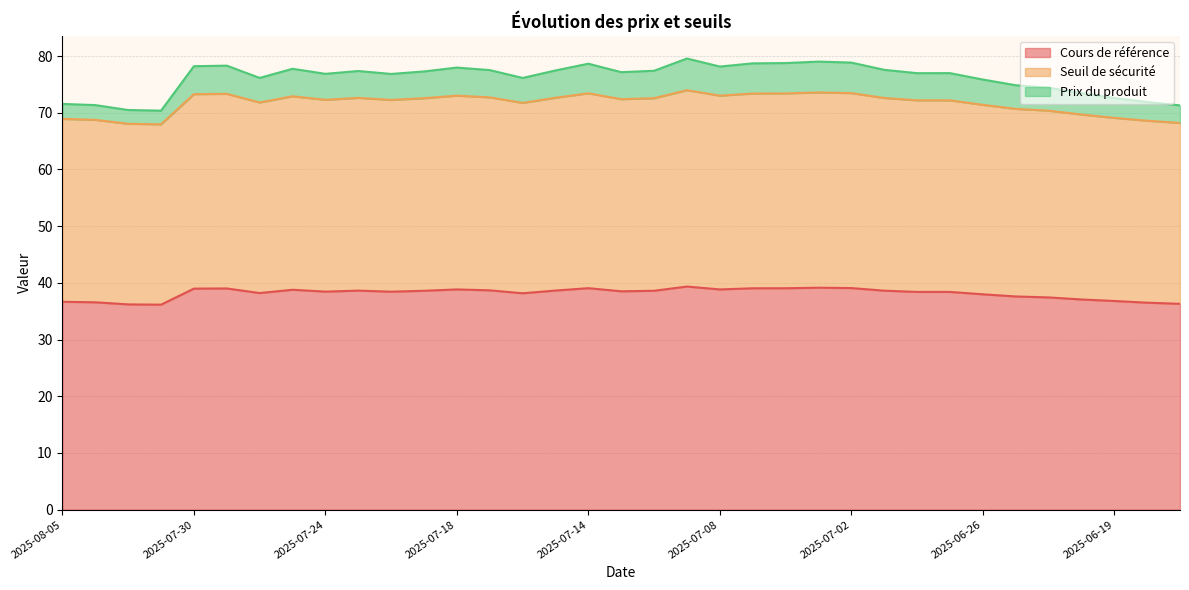

Rank the categories by Cours de référence value from lowest to highest.

2025-07-31, 2025-08-01, 2025-06-17, 2025-06-18, 2025-08-04, 2025-08-05, 2025-06-19, 2025-06-23, 2025-06-24, 2025-06-25, 2025-06-26, 2025-07-16, 2025-07-28, 2025-06-30, 2025-06-27, 2025-07-22, 2025-07-24, 2025-07-11, 2025-07-21, 2025-07-10, 2025-07-01, 2025-07-23, 2025-07-15, 2025-07-17, 2025-07-25, 2025-07-18, 2025-07-08, 2025-07-30, 2025-07-29, 2025-07-07, 2025-07-04, 2025-07-14, 2025-07-02, 2025-07-03, 2025-07-09